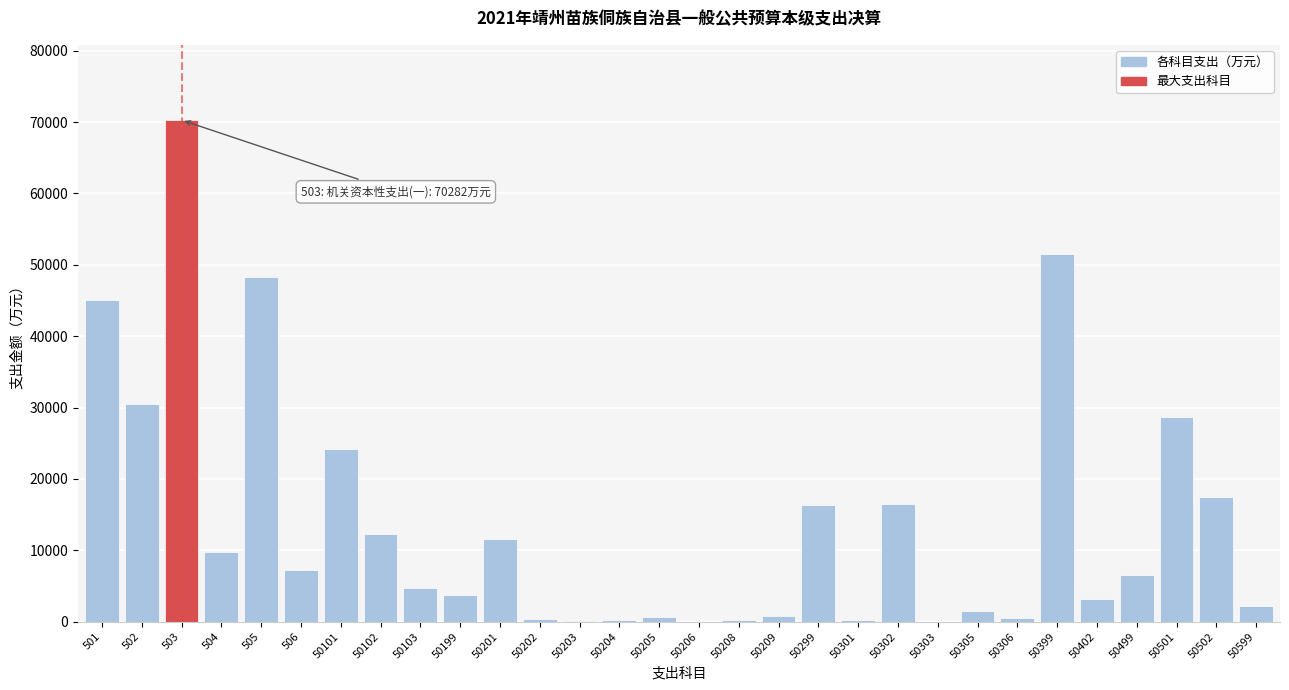

What is the sum of all values?

414874